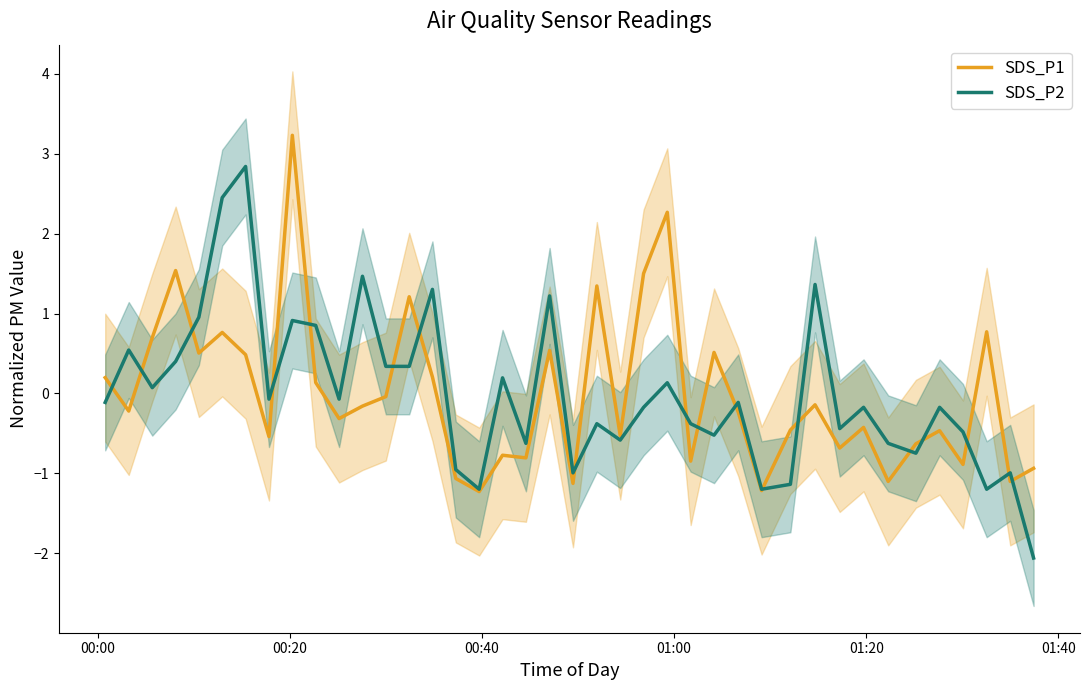

Reading left to right, what are all the values shown in this chart?

SDS_P1: 0.2	-0.2	0.7	1.5	0.5	0.8	0.5	-0.5	3.2	0.1	-0.3	-0.2	-0.0	1.2	0.2	-1.1	-1.2	-0.8	-0.8	0.5	-1.1	1.3	-0.5	1.5	2.3	-0.8	0.5	-0.2	-1.2	-0.5	-0.1	-0.7	-0.4	-1.1	-0.6	-0.5	-0.9	0.8	-1.1	-0.9
SDS_P2: -0.1	0.5	0.1	0.4	1.0	2.5	2.8	-0.1	0.9	0.9	-0.1	1.5	0.3	0.3	1.3	-1.0	-1.2	0.2	-0.6	1.2	-1.0	-0.4	-0.6	-0.2	0.1	-0.4	-0.5	-0.1	-1.2	-1.1	1.4	-0.4	-0.2	-0.6	-0.7	-0.2	-0.5	-1.2	-1.0	-2.1